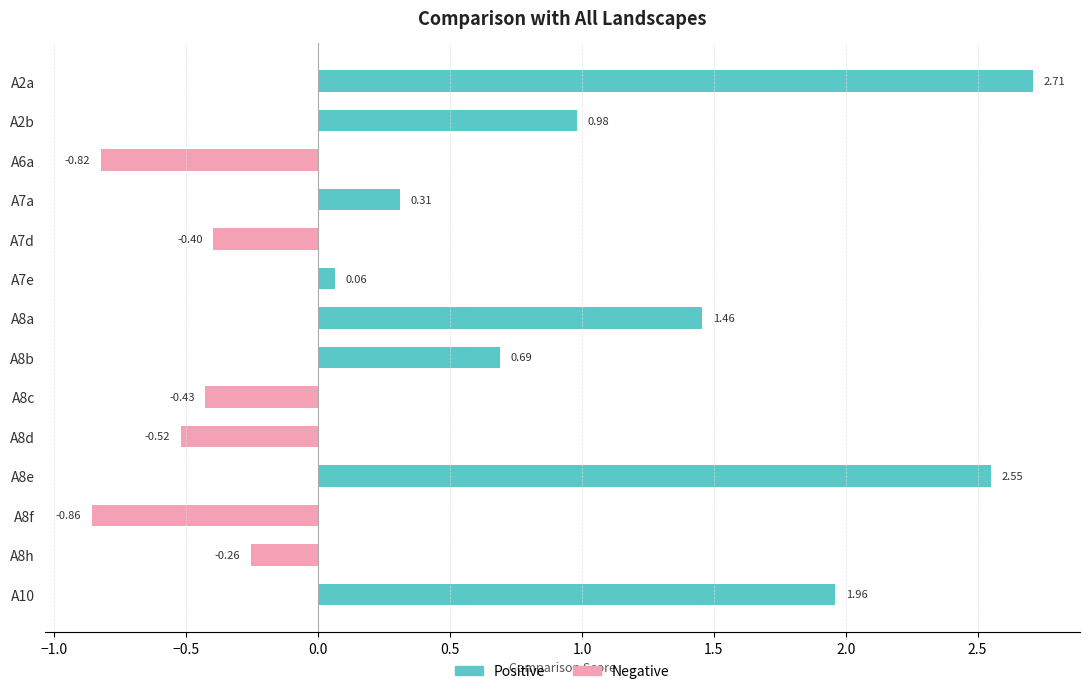

List the series in order of their overall mean, highest first.

Positive, Negative